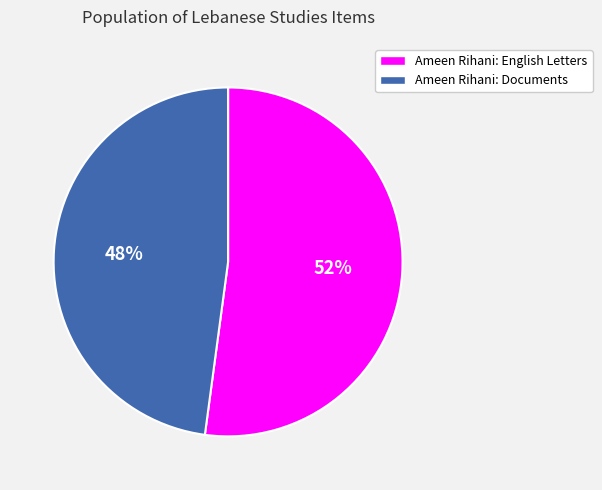

Combined, do Ameen Rihani: English Letters and Ameen Rihani: Documents account for over 50%?

Yes